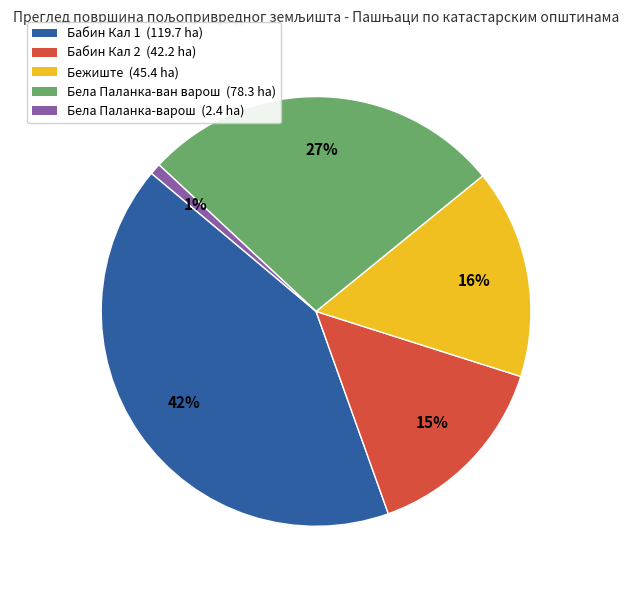

Rank the categories by value from lowest to highest.

Бела Паланка-варош, Бабин Кал 2, Бежиште, Бела Паланка-ван варош, Бабин Кал 1